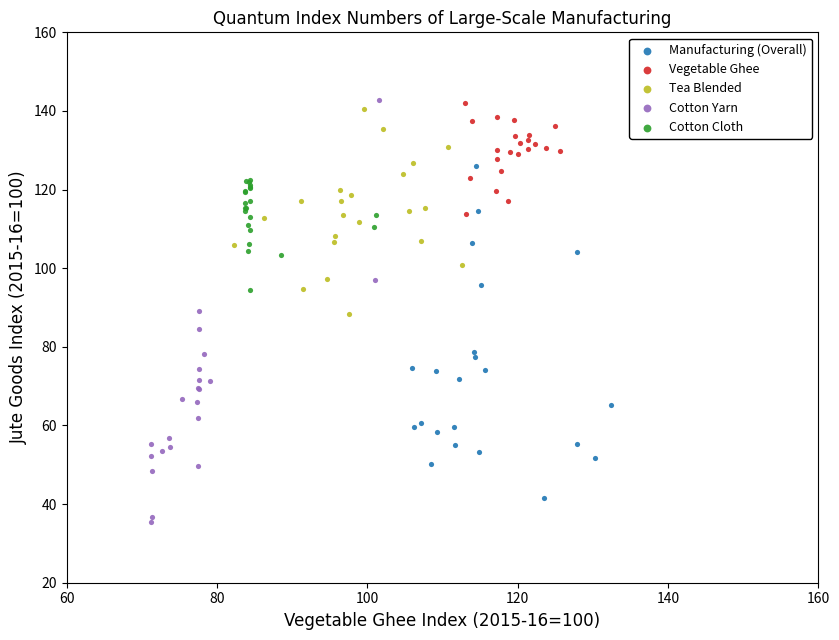

What are all the series names shown in the legend?

Manufacturing (Overall), Vegetable Ghee, Tea Blended, Cotton Yarn, Cotton Cloth